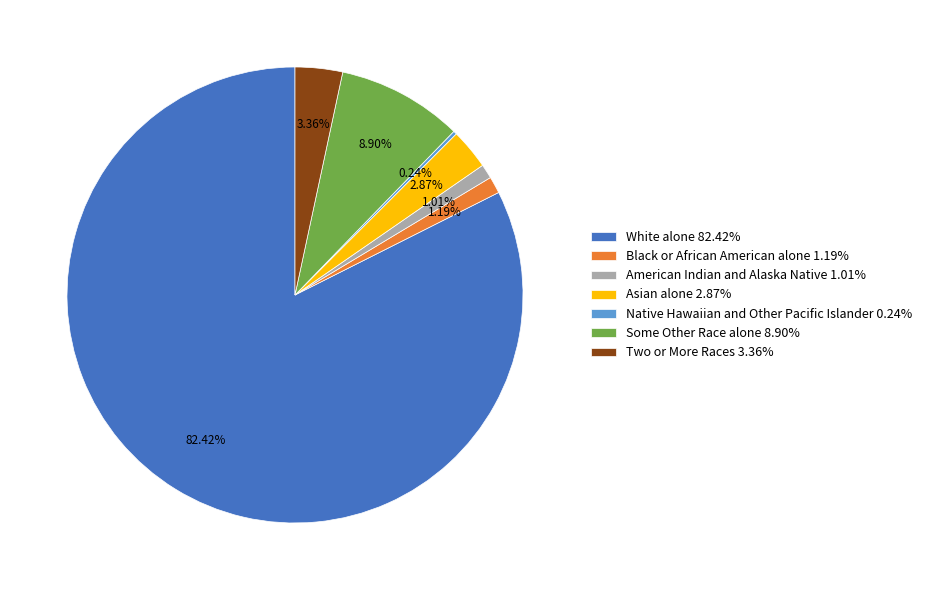

Is the sum of Black or African American alone 1.19% and White alone 82.42% greater than half?

Yes